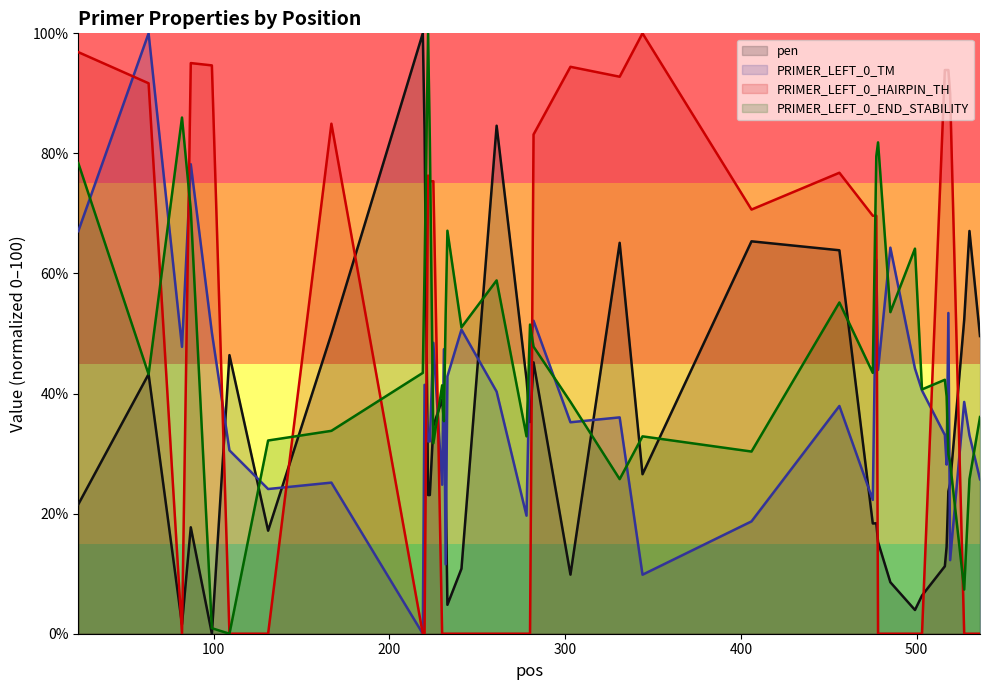

What is the maximum value for pen?

100.0